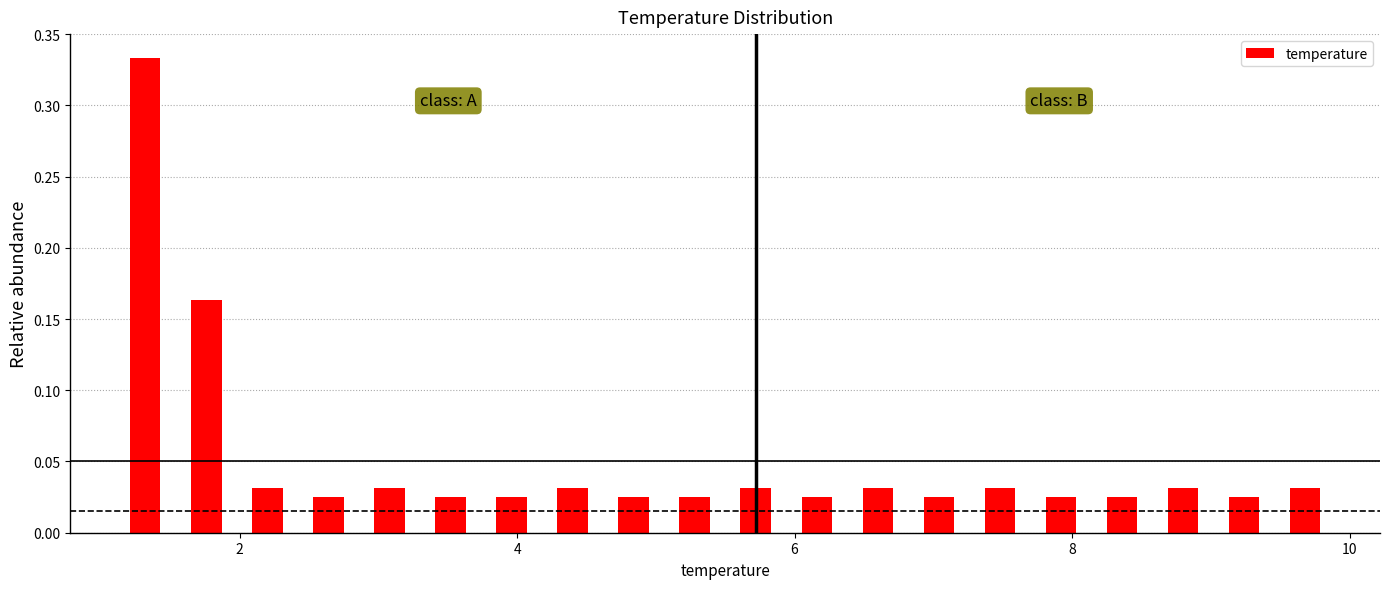

Read against the x-axis, roughly where is the centre of the tallest bar?

1.4